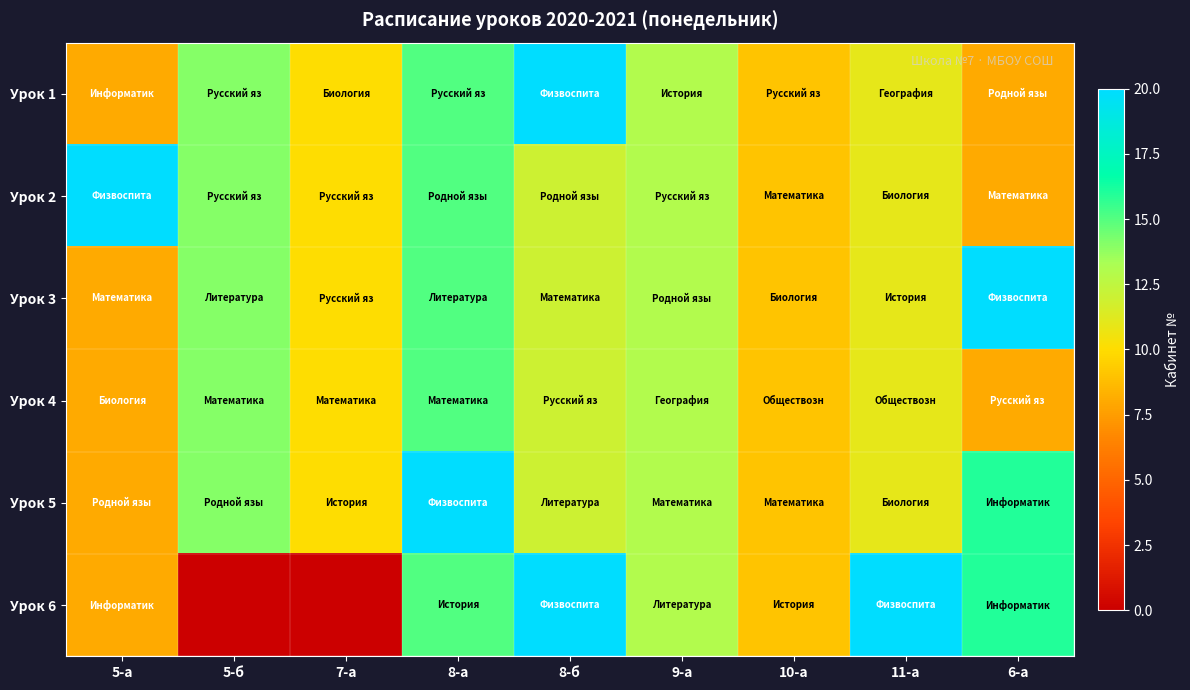

Reading left to right, what are all the values shown in this chart?

Урок 1: 5-а=8	5-б=14	7-а=10	8-а=15	8-б=50	9-а=13	10-а=9	11-а=11	6-а=8
Урок 2: 5-а=50	5-б=14	7-а=10	8-а=15	8-б=12	9-а=13	10-а=9	11-а=11	6-а=8
Урок 3: 5-а=8	5-б=14	7-а=10	8-а=15	8-б=12	9-а=13	10-а=9	11-а=11	6-а=50
Урок 4: 5-а=8	5-б=14	7-а=10	8-а=15	8-б=12	9-а=13	10-а=9	11-а=11	6-а=8
Урок 5: 5-а=8	5-б=14	7-а=10	8-а=50	8-б=12	9-а=13	10-а=9	11-а=11	6-а=16
Урок 6: 5-а=8	5-б=0	7-а=0	8-а=15	8-б=50	9-а=13	10-а=9	11-а=50	6-а=16